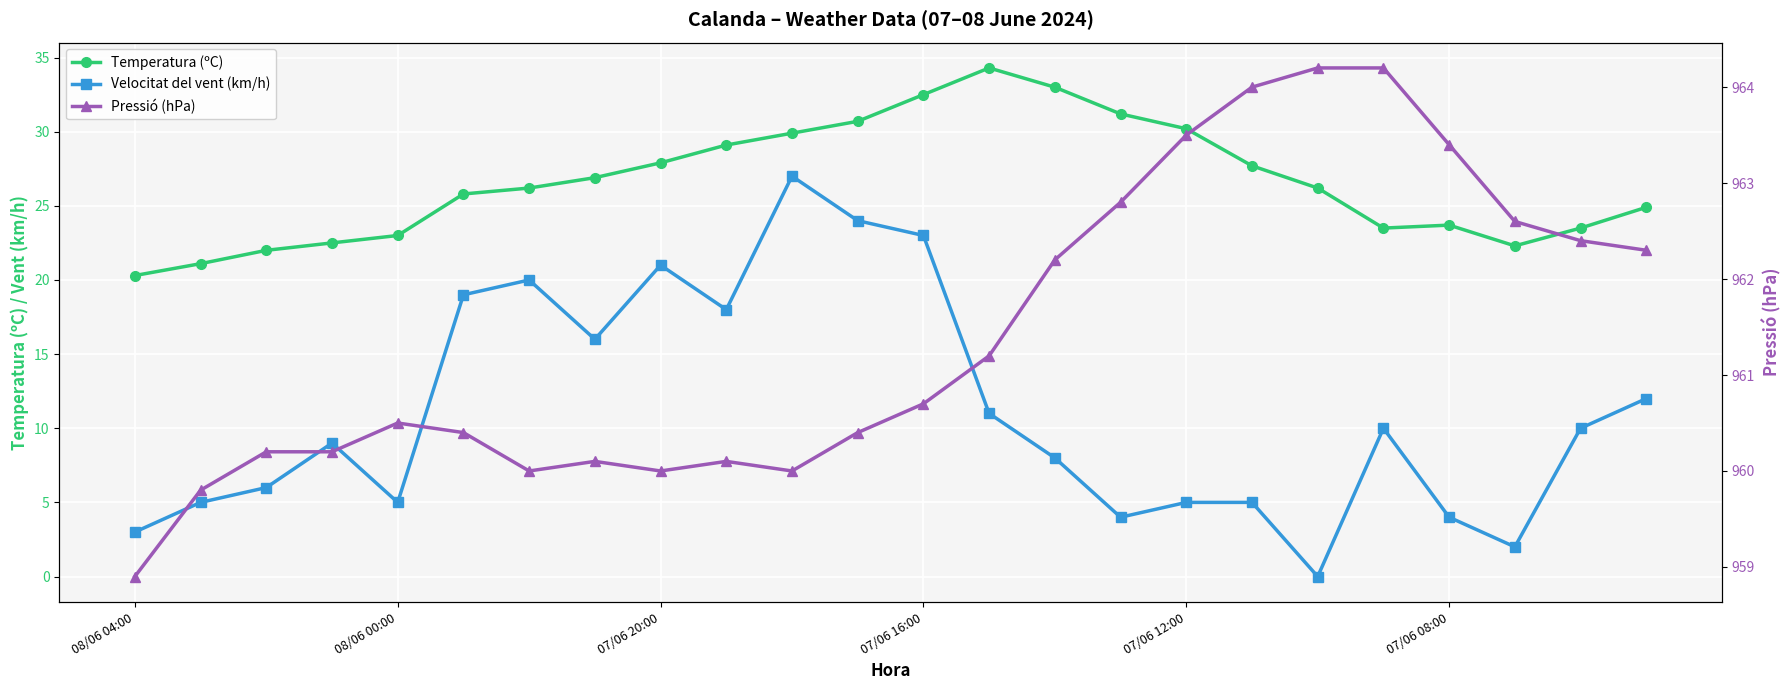

True or false: Velocitat del vent (km/h) and Temperatura (ºC) intersect in this chart.

False